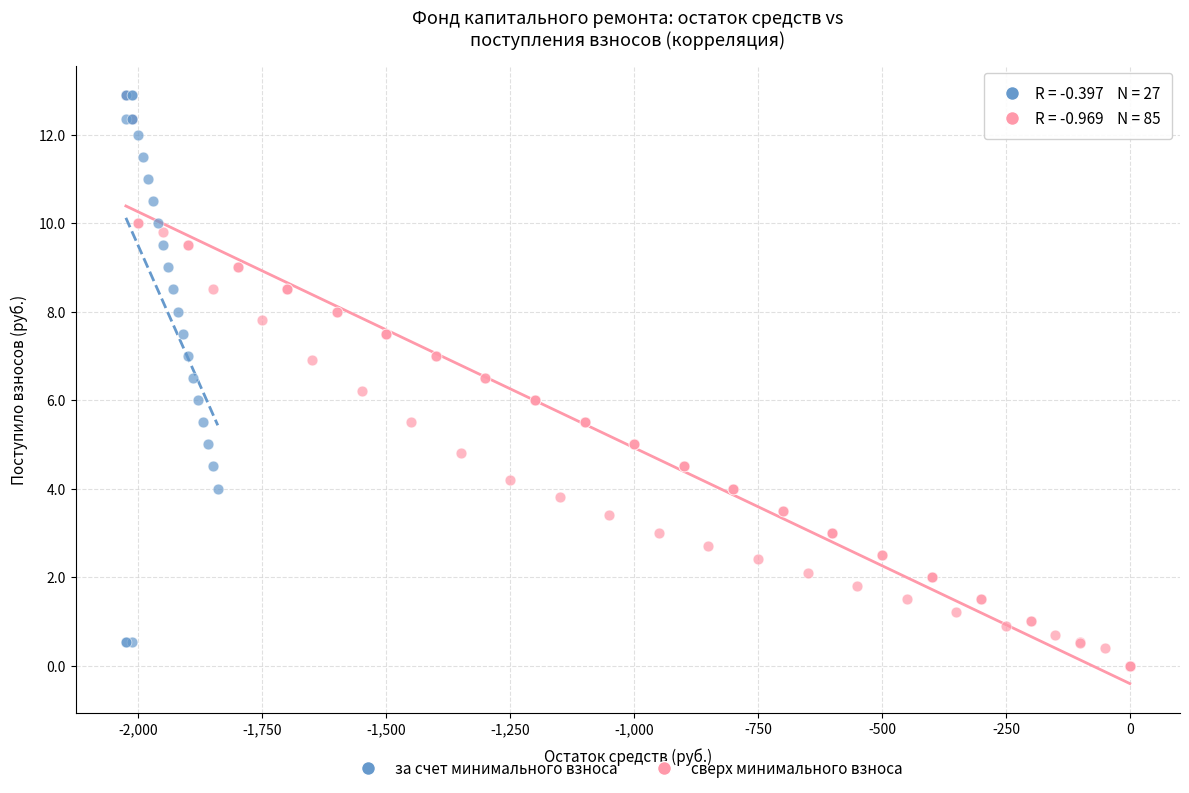

Which series has the largest Y range (max minus min)?

сверх минимального взноса